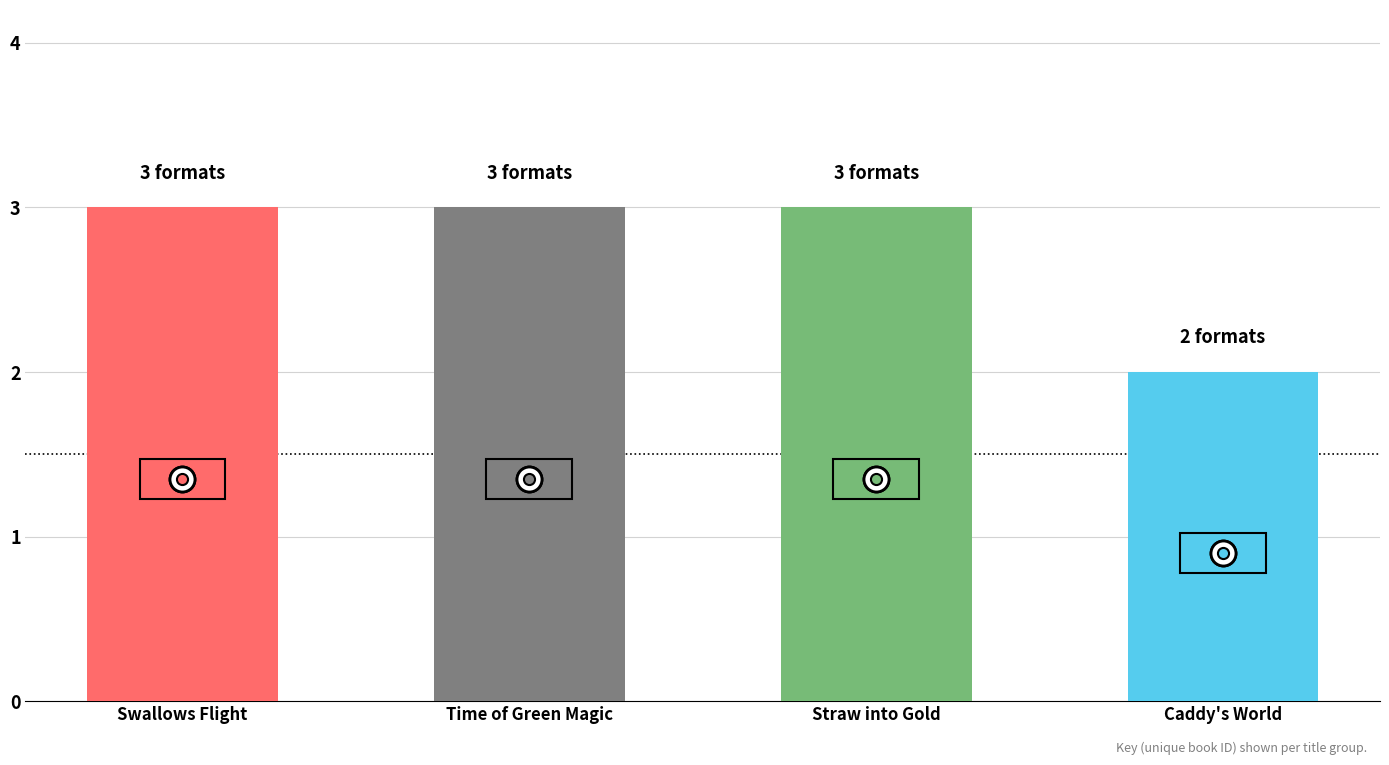

Reading left to right, what are all the values shown in this chart?

Swallows Flight=3	Time of Green Magic=3	Straw into Gold=3	Caddy's World=2